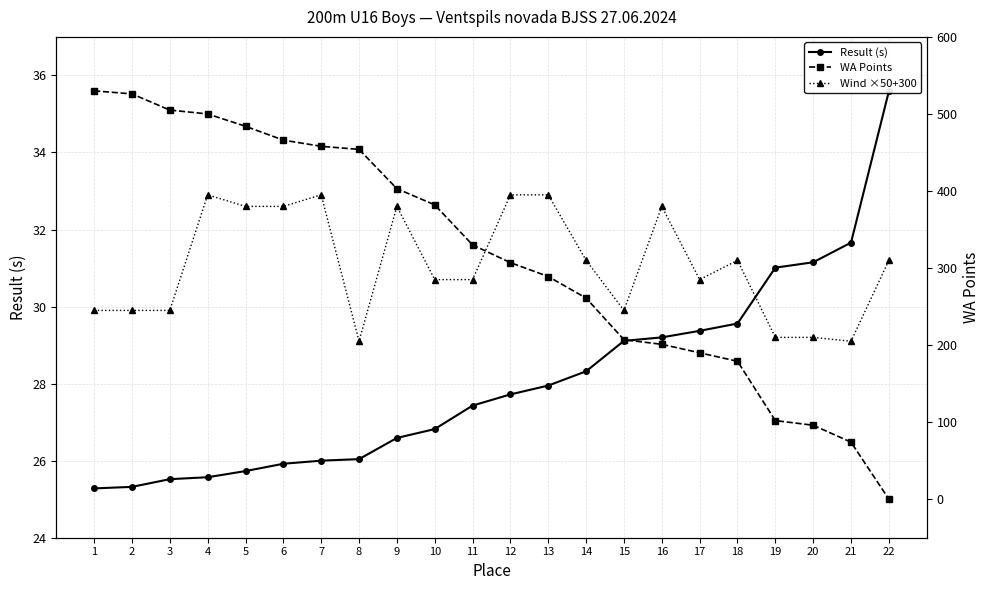

Between 14 and 17, which is larger?

17